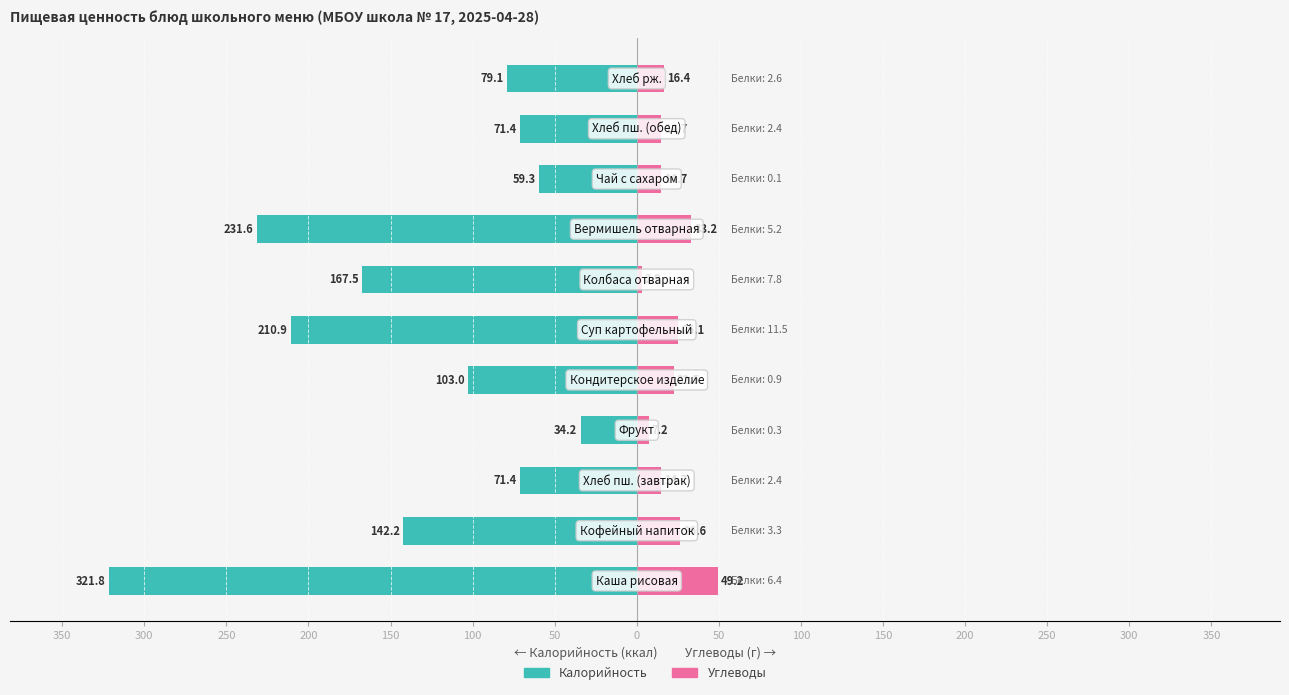

At how many categories does at least one series exceed -147?

11